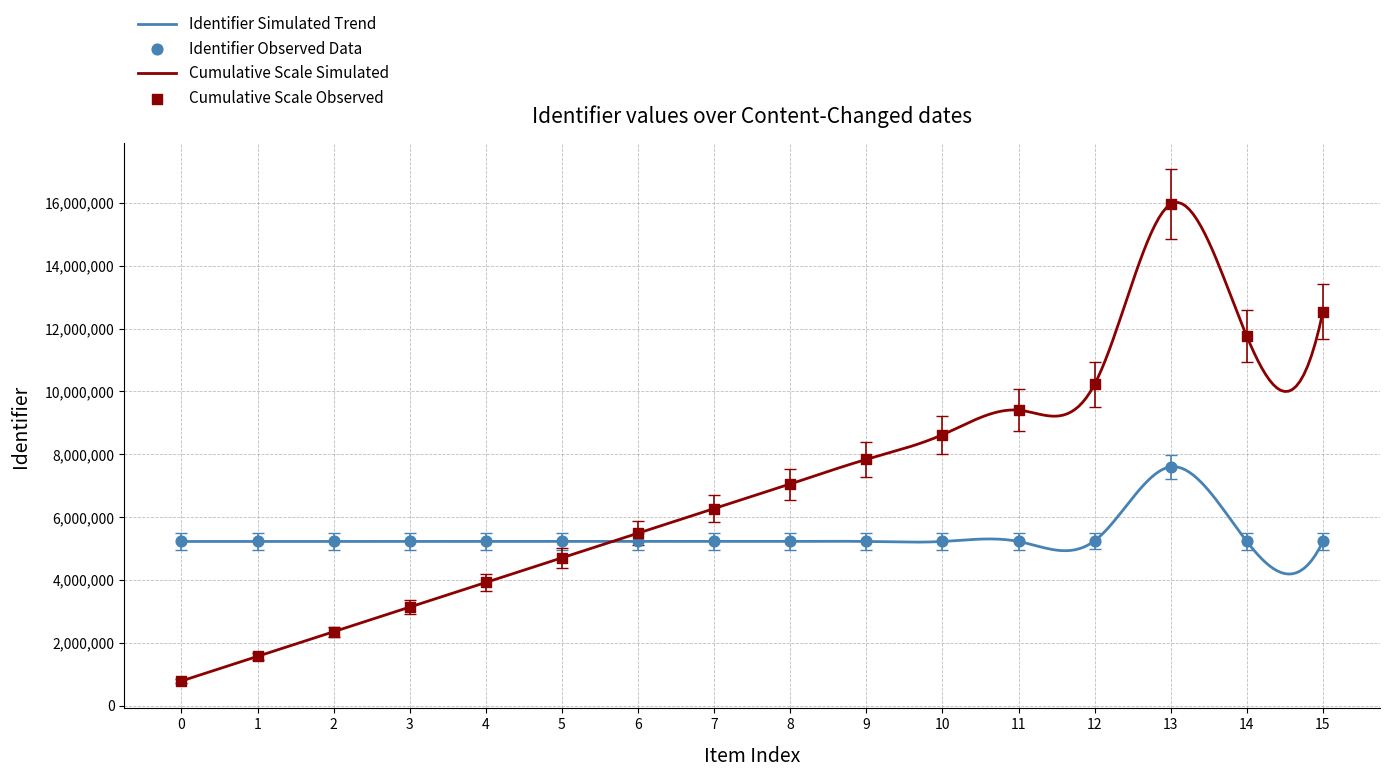

What is the minimum value for Cumulative Scale Simulated?

783711.8